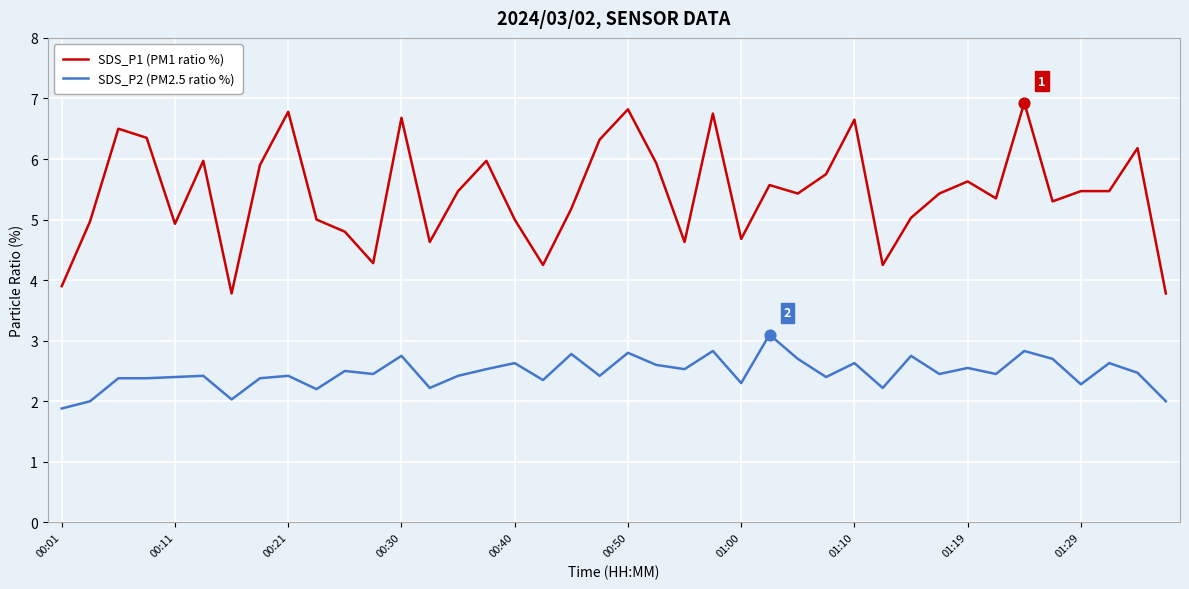

Which series has the largest total across all categories?

SDS_P1 (PM1 ratio %)